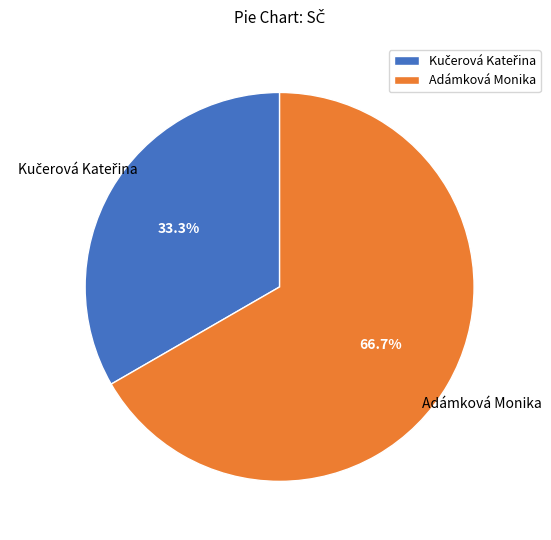

What is the majority slice?

Adámková Monika